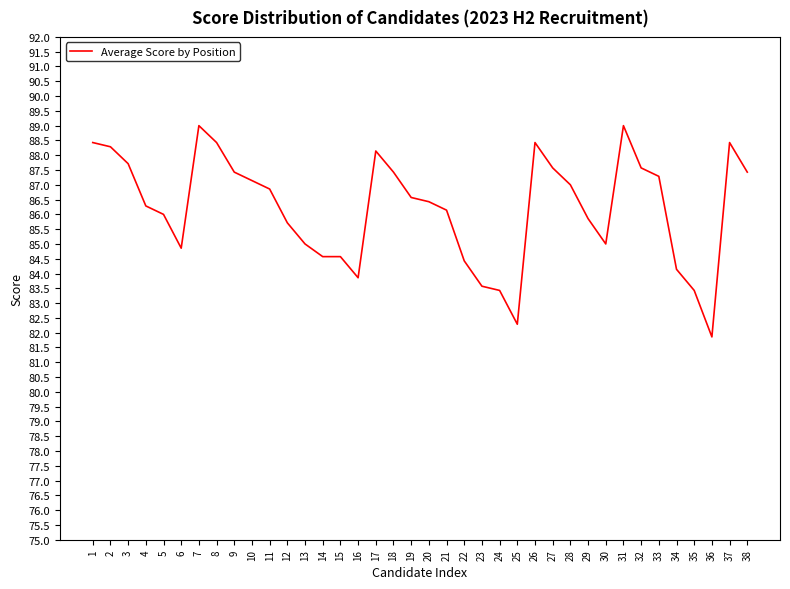

Reading right to left, transcribe all the data shown in this chart.

87.4	88.4	81.9	83.4	84.1	87.3	87.6	89.0	85.0	85.9	87.0	87.6	88.4	82.3	83.4	83.6	84.4	86.1	86.4	86.6	87.4	88.1	83.9	84.6	84.6	85.0	85.7	86.9	87.1	87.4	88.4	89.0	84.9	86.0	86.3	87.7	88.3	88.4